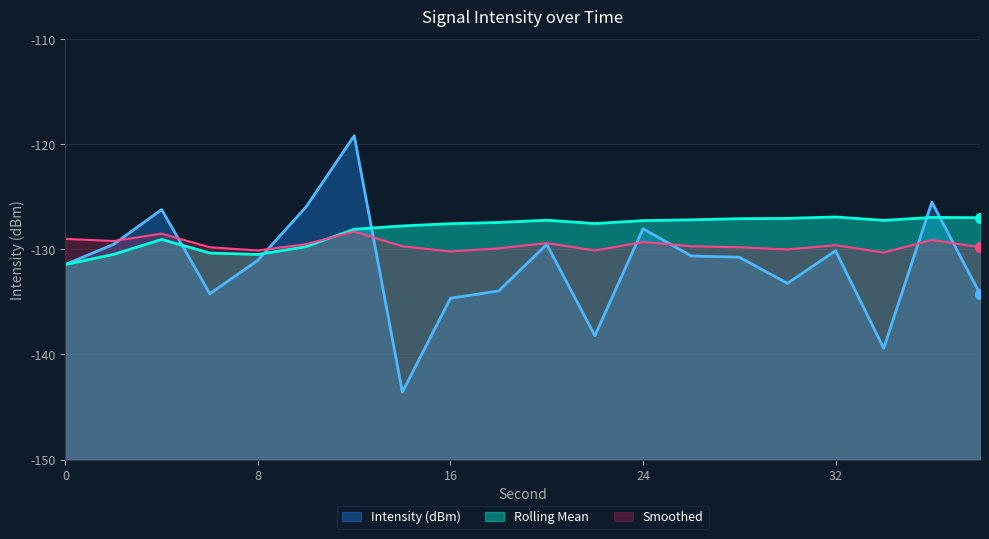

Rank the series by their maximum value, from lowest to highest.

Smoothed, Rolling Mean, Intensity (dBm)